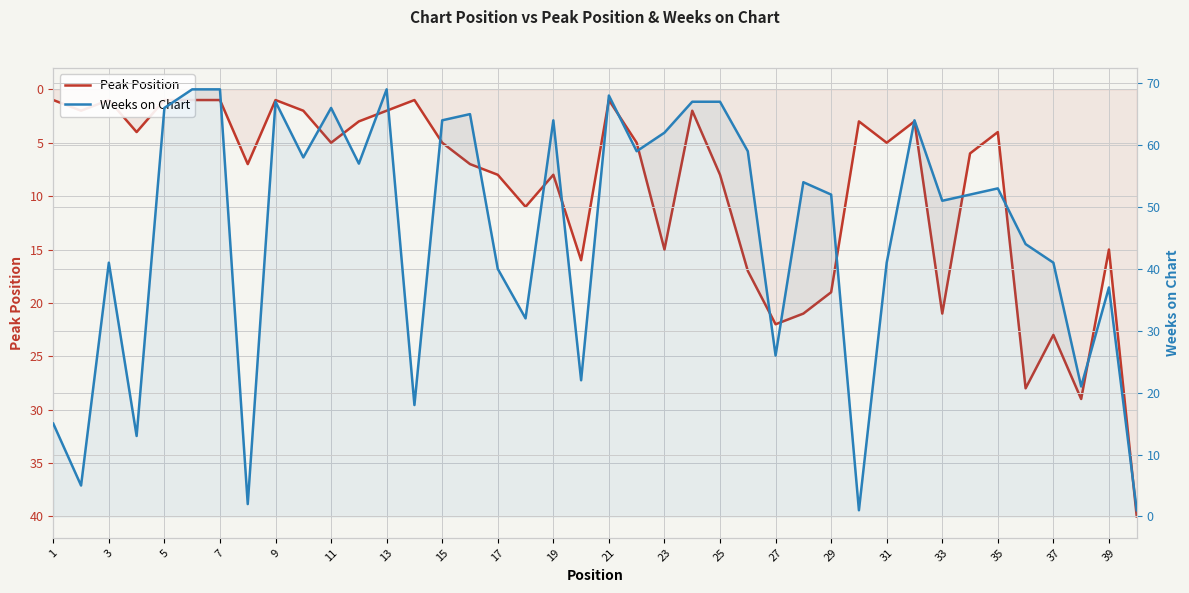

True or false: Peak Position has a value of 7 at 37.

False